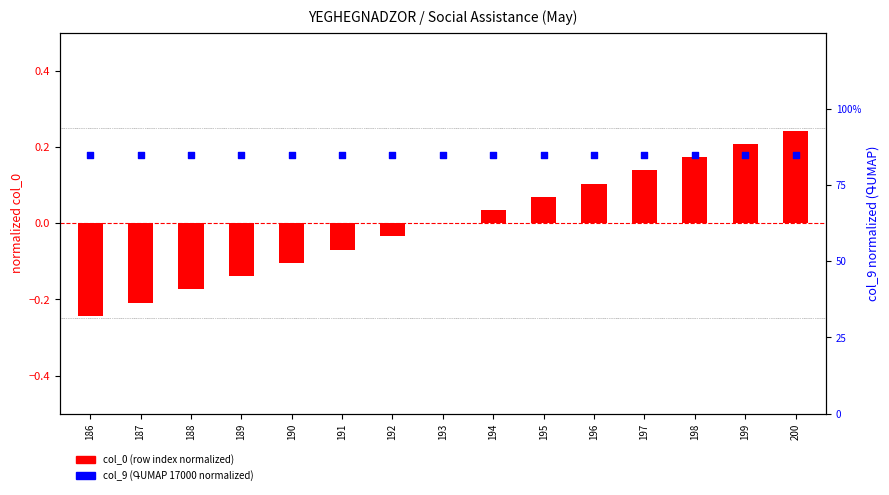

Is the value of normalized col_0 (row index) at 187 greater than the value of col_9 (ԳUMАР) normalized at 194?

No